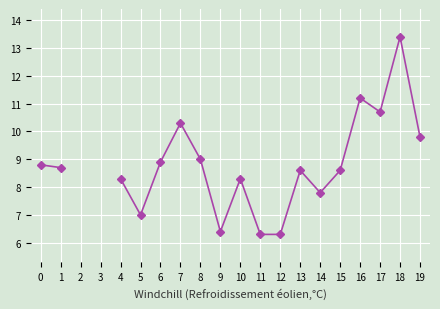

What is the maximum value shown in the chart?

13.4